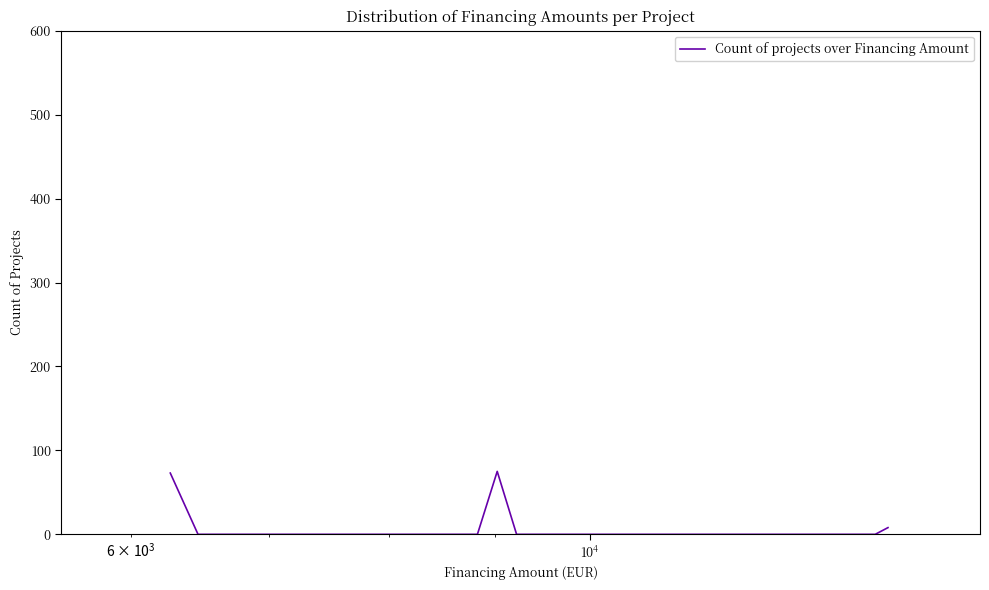

Count the number of categories in the chart.

40